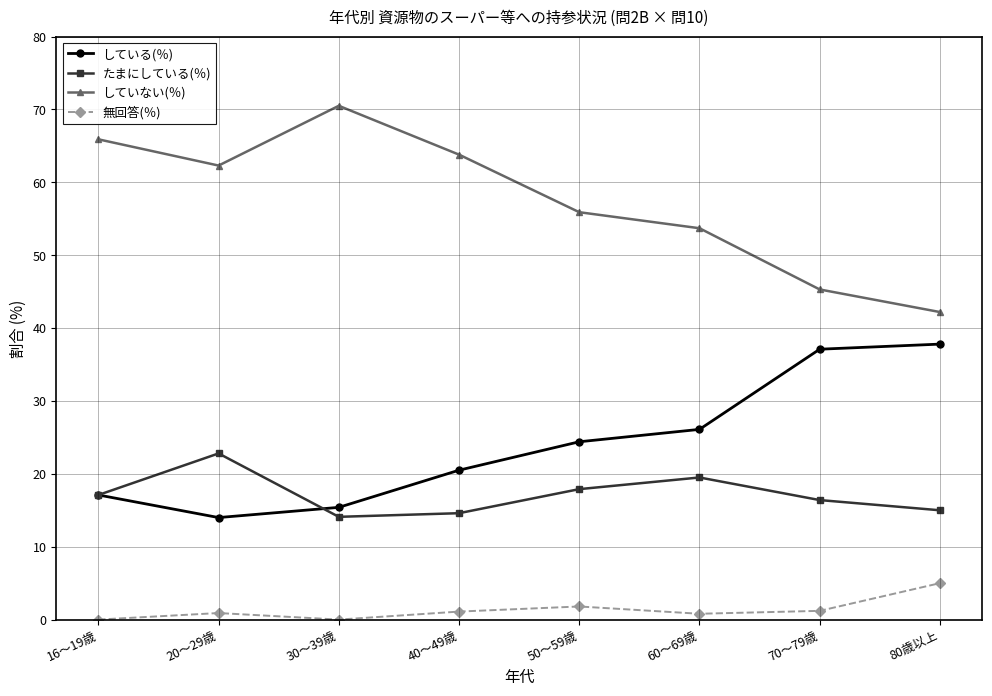

In していない(％), how many points are lower than both neighbors (excluding endpoints)?

1